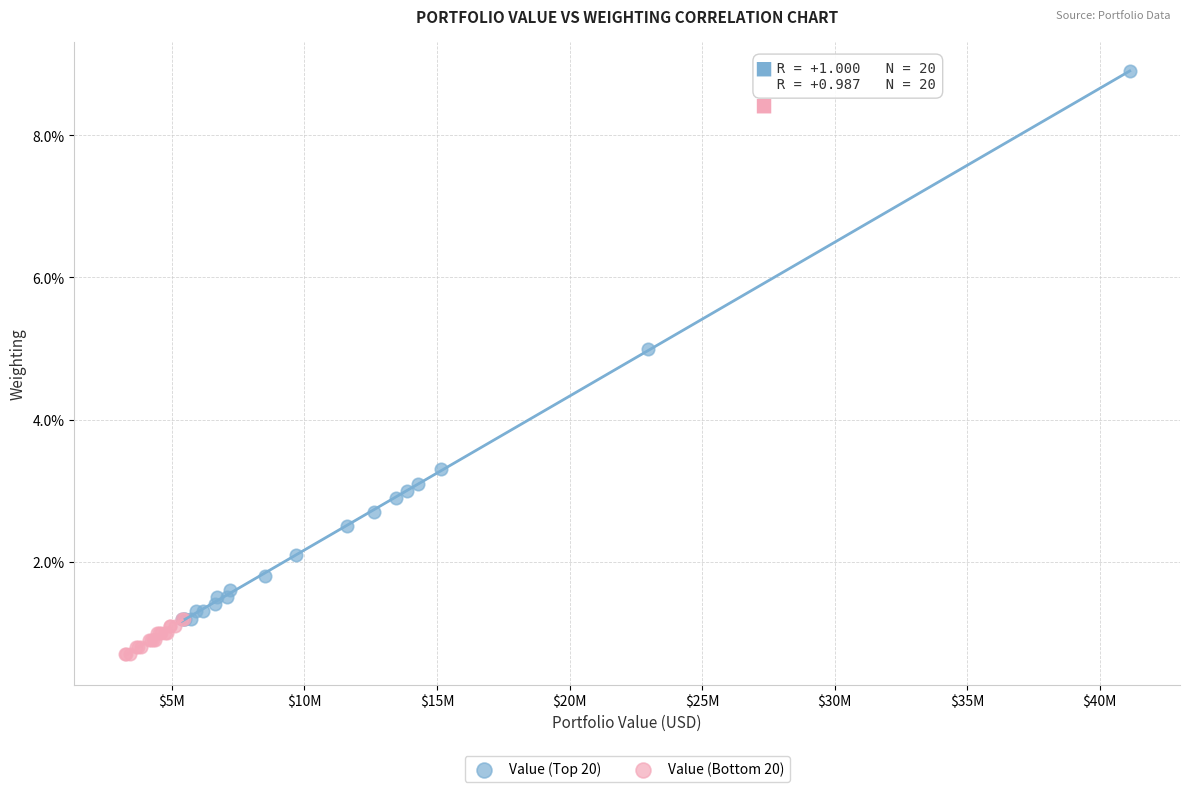

What are all the series names shown in the legend?

Value (Top 20), Value (Bottom 20)